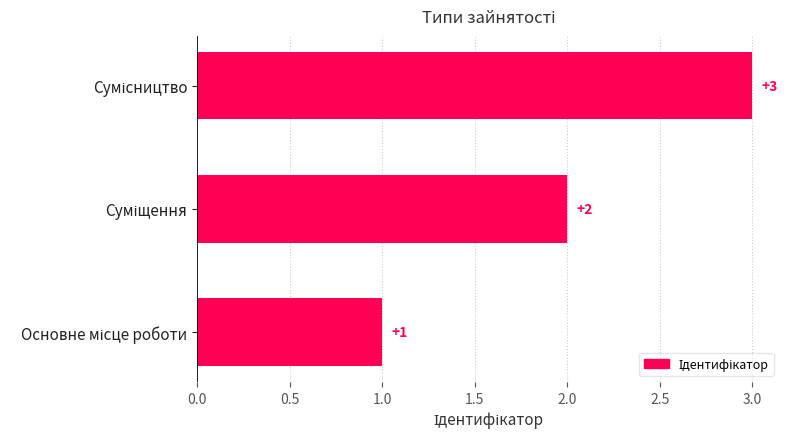

What is the sum of all values?

6